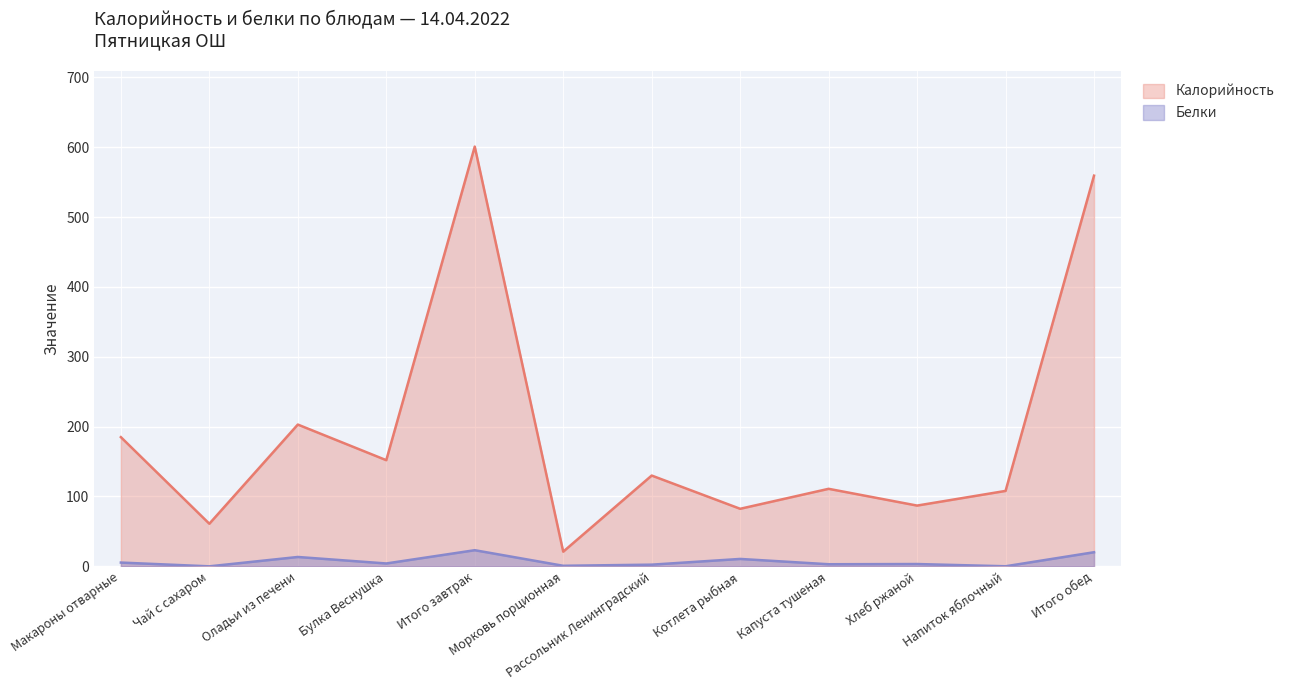

True or false: Калорийность and Белки cross at least once.

False